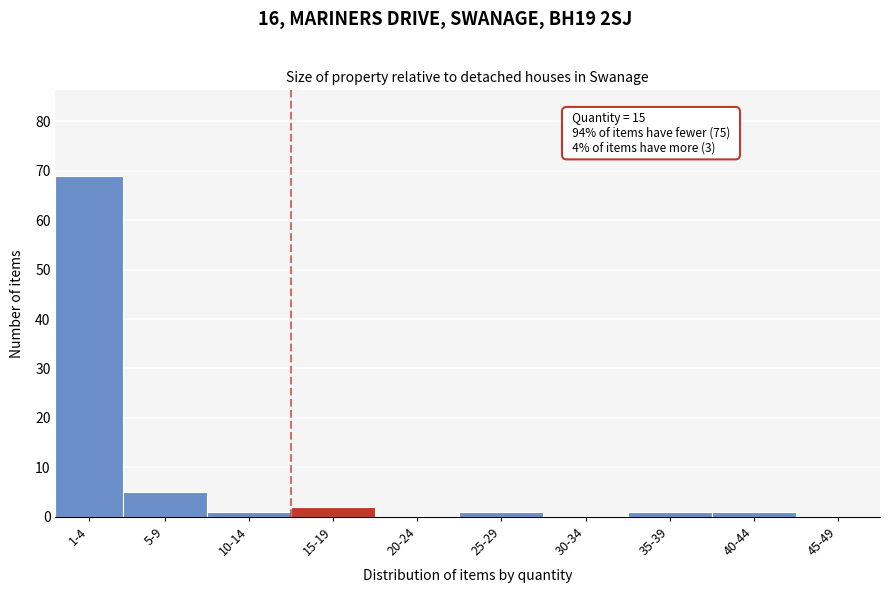

Reading left to right, extract all data points from this chart.

1-4=69	5-9=5	10-14=1	15-19=2	20-24=0	25-29=1	30-34=0	35-39=1	40-44=1	45-49=0